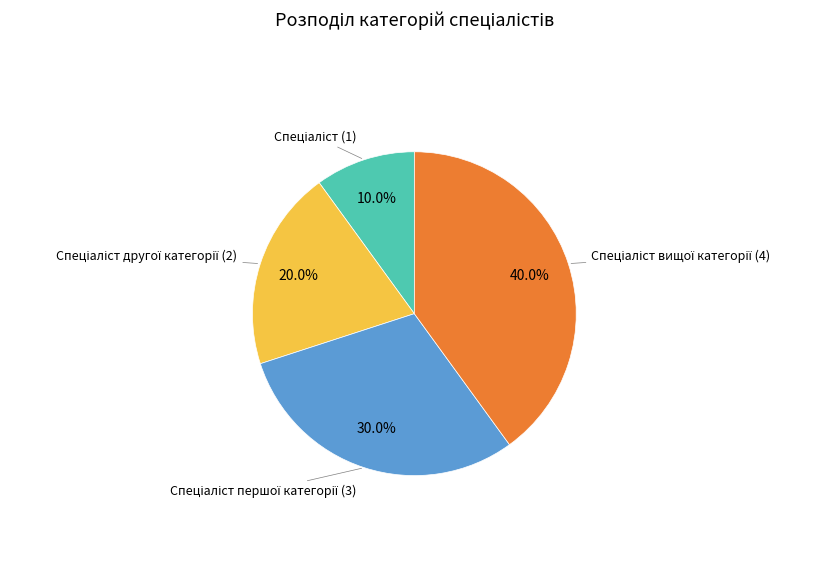

Is there any slice that represents more than half of the pie?

No